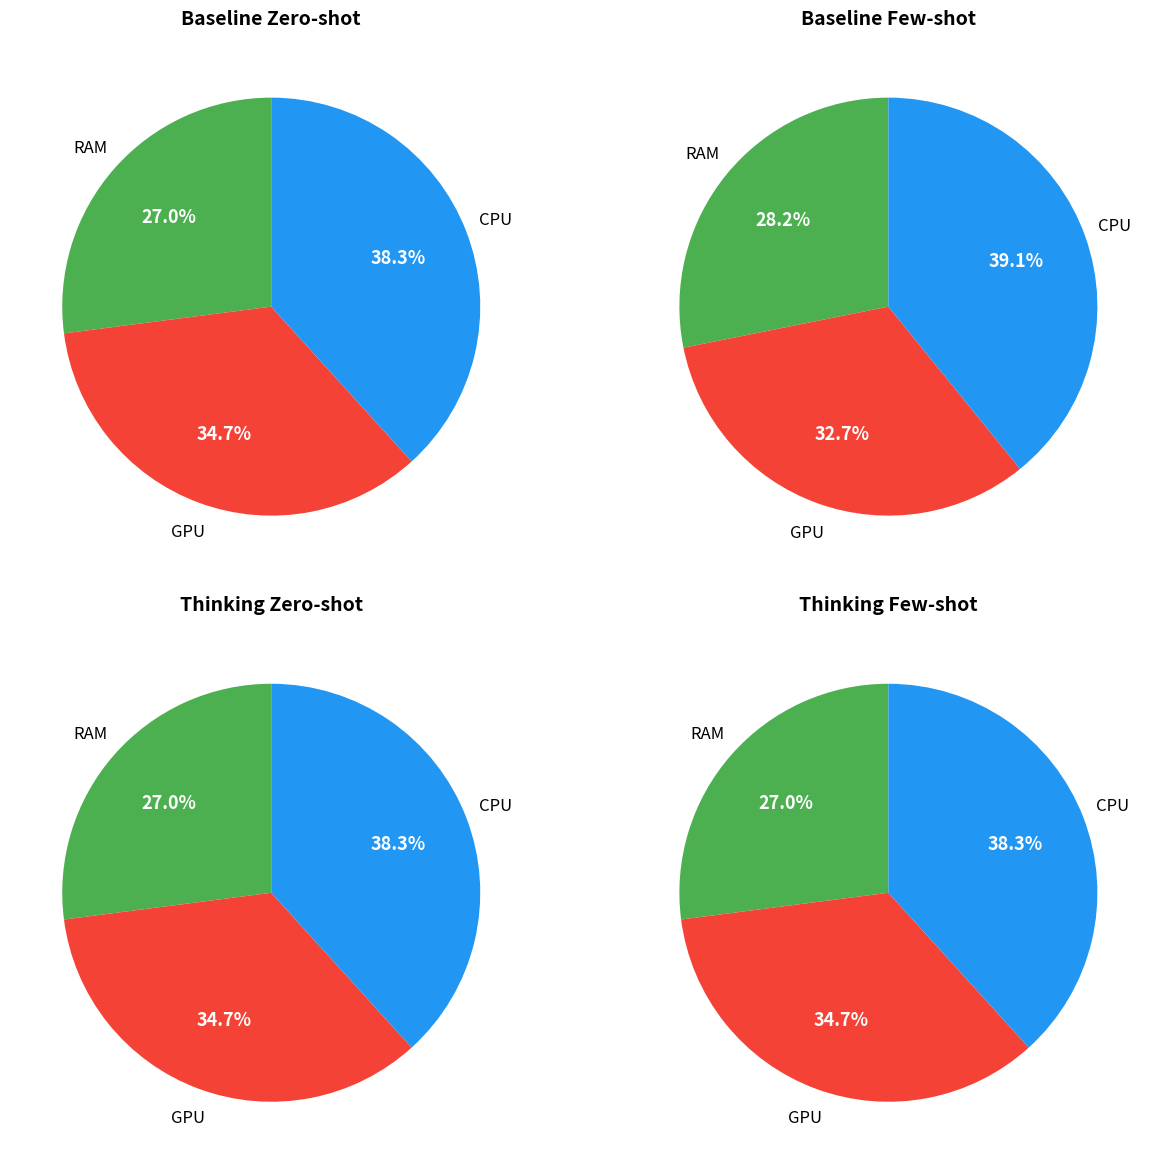

Between 500 and 400, which is larger?

500